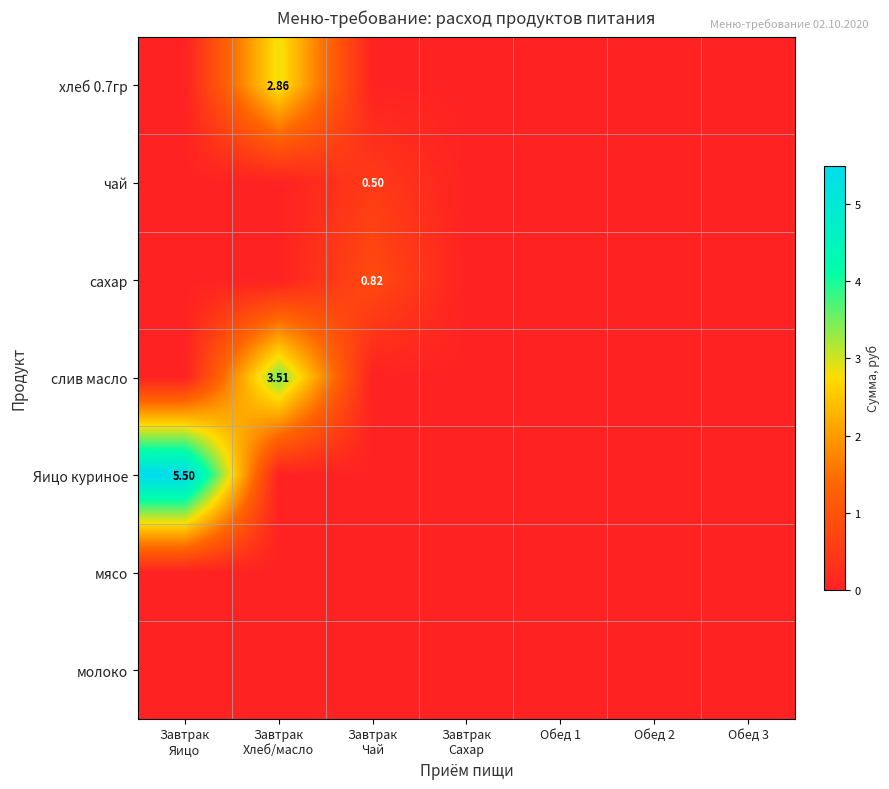

Is it true that сахар equals 0.0 at Завтрак Яицо?

True